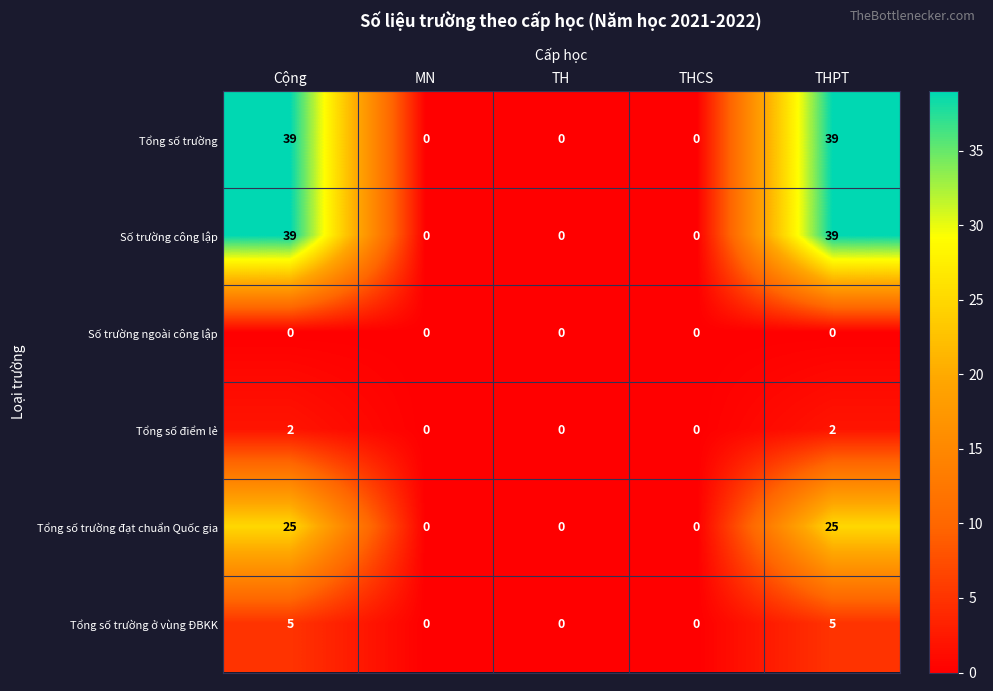

The value of Tổng số trường at TH is 15. True or false?

False